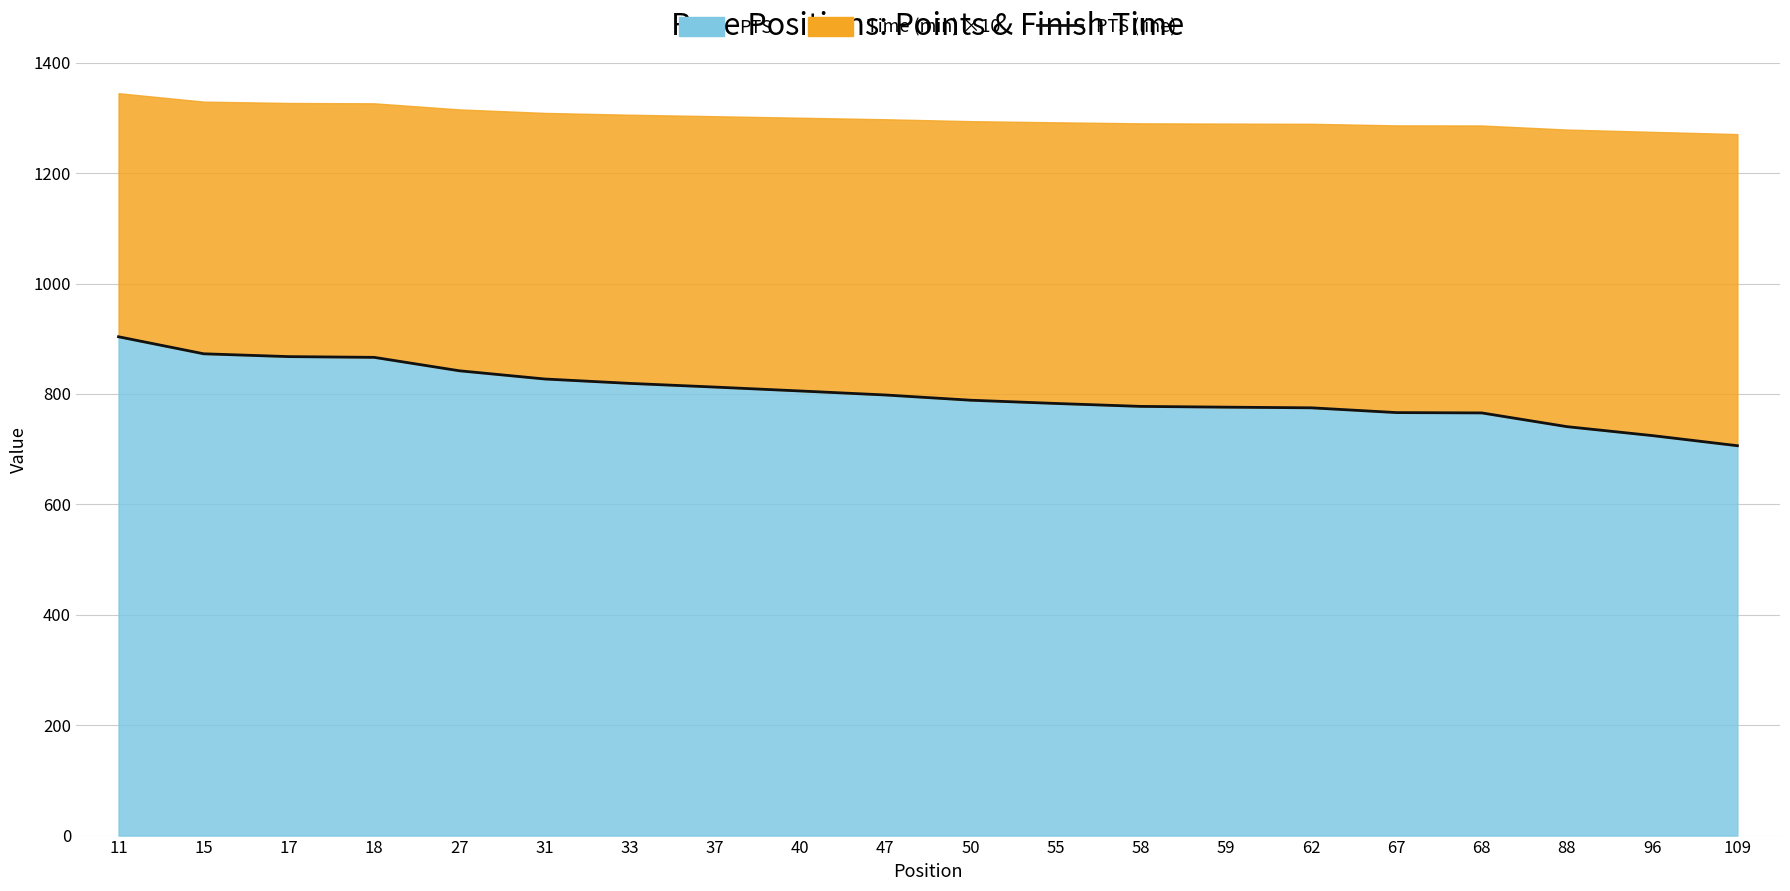

List the labels in order of value, smallest first.

109, 96, 88, 68, 67, 62, 59, 58, 55, 50, 47, 40, 37, 33, 31, 27, 18, 17, 15, 11